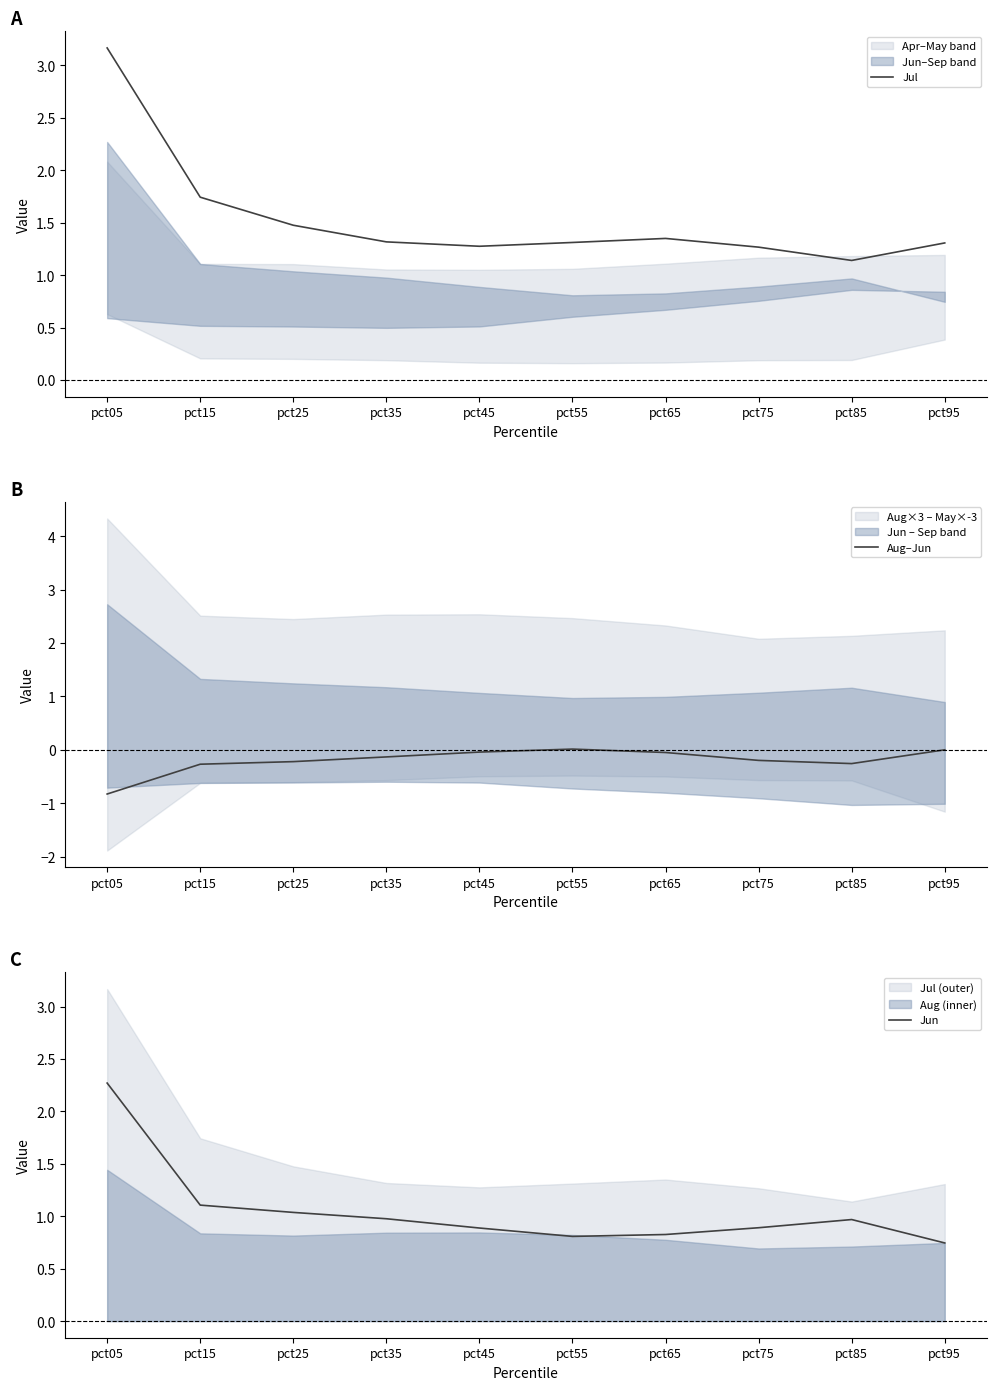

The value of Aug–Jun at pct35 is -0.1. True or false?

True